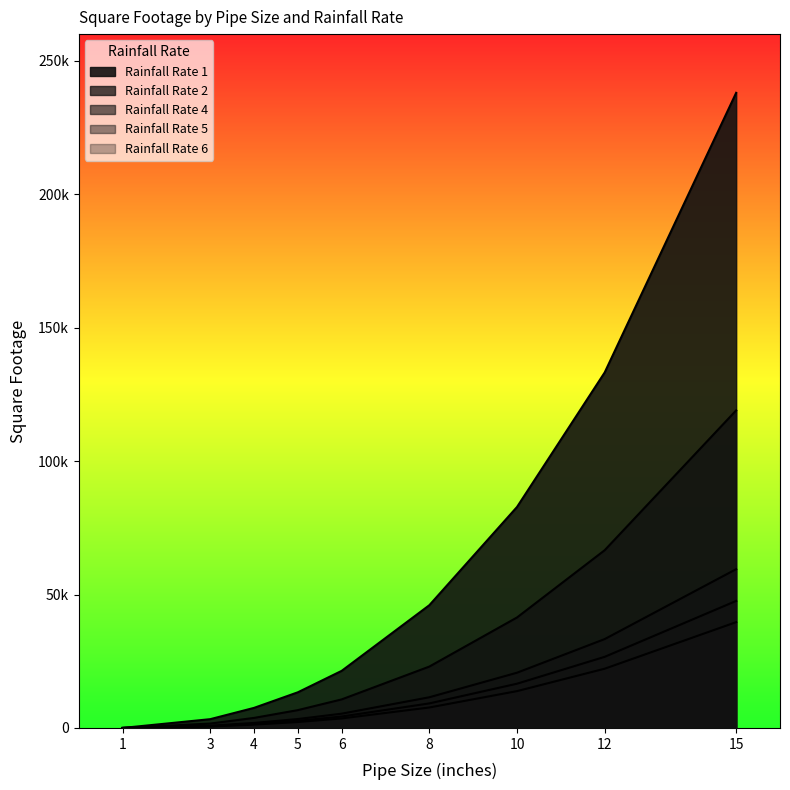

Is the value of Rainfall Rate 2 at 8 greater than the value of Rainfall Rate 6 at 3?

Yes